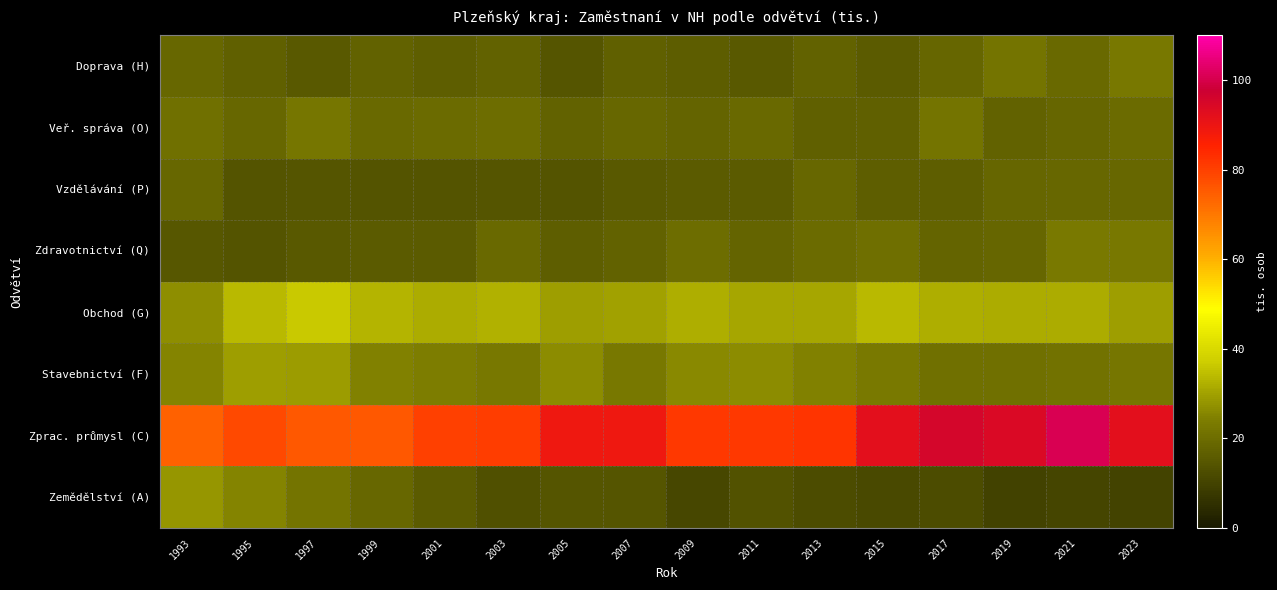

How many data points does each series have?

16